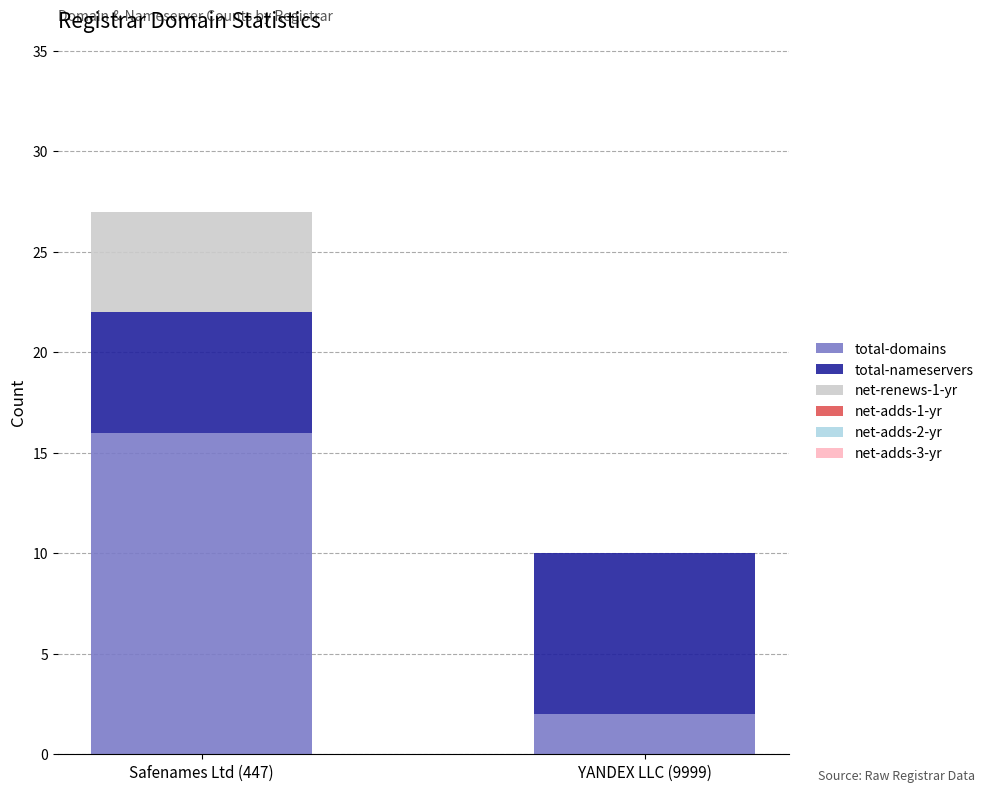

Which category has the highest value in the total-domains series?

Safenames Ltd (447)